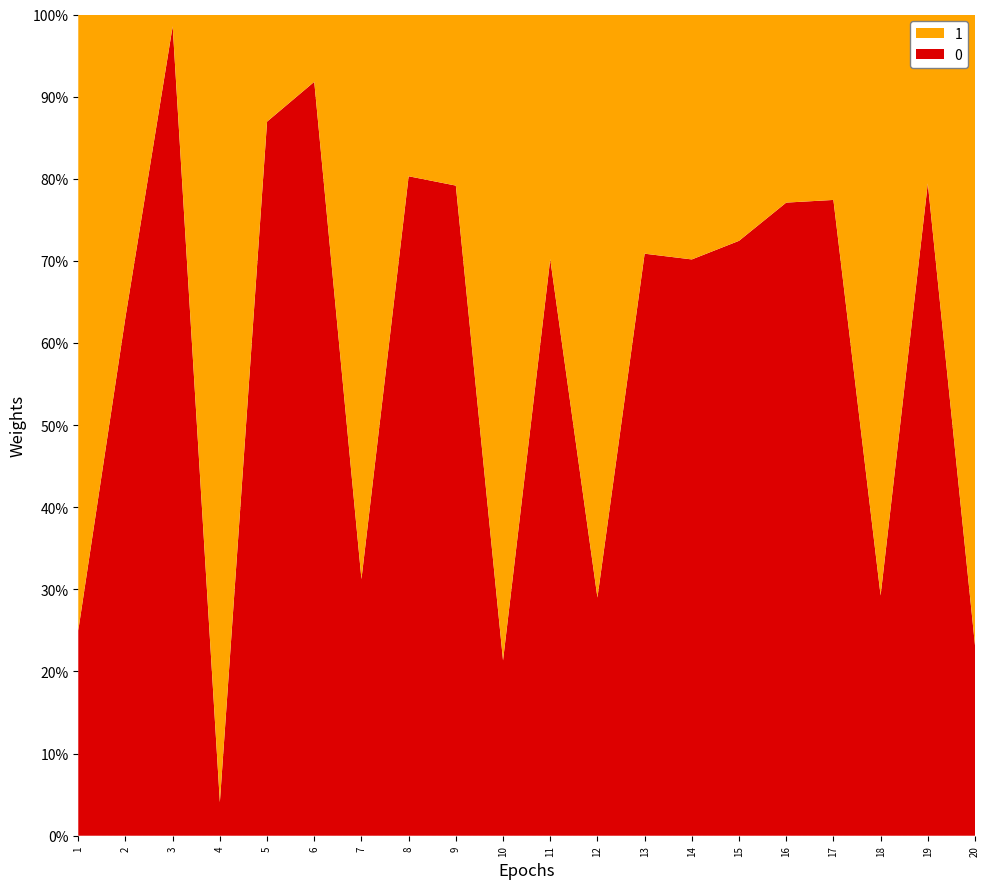

Reading left to right, transcribe all the data shown in this chart.

0: 6	12	69	2	20	56	10	53	57	19	66	29	73	80	92	138	144	43	170	48
1: 18	7	1	47	3	5	22	13	15	70	28	71	30	34	35	41	42	104	44	159